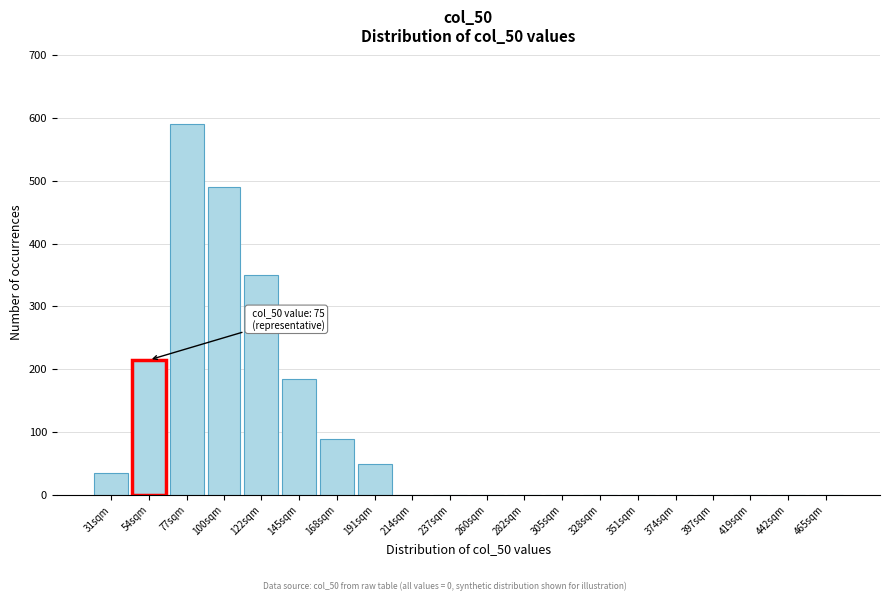

Reading right to left, extract all data points from this chart.

465sqm=0	442sqm=0	419sqm=0	397sqm=0	374sqm=0	351sqm=0	328sqm=0	305sqm=0	282sqm=0	260sqm=0	237sqm=0	214sqm=0	191sqm=50	168sqm=90	145sqm=185	122sqm=350	100sqm=490	77sqm=590	54sqm=215	31sqm=35